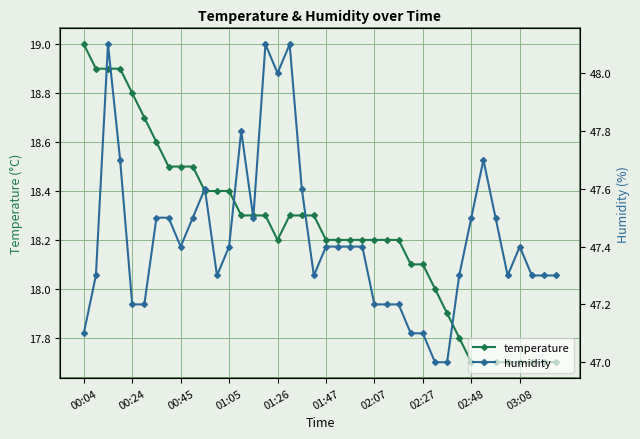

True or false: temperature has a value of 17.7 at 03:08.

True